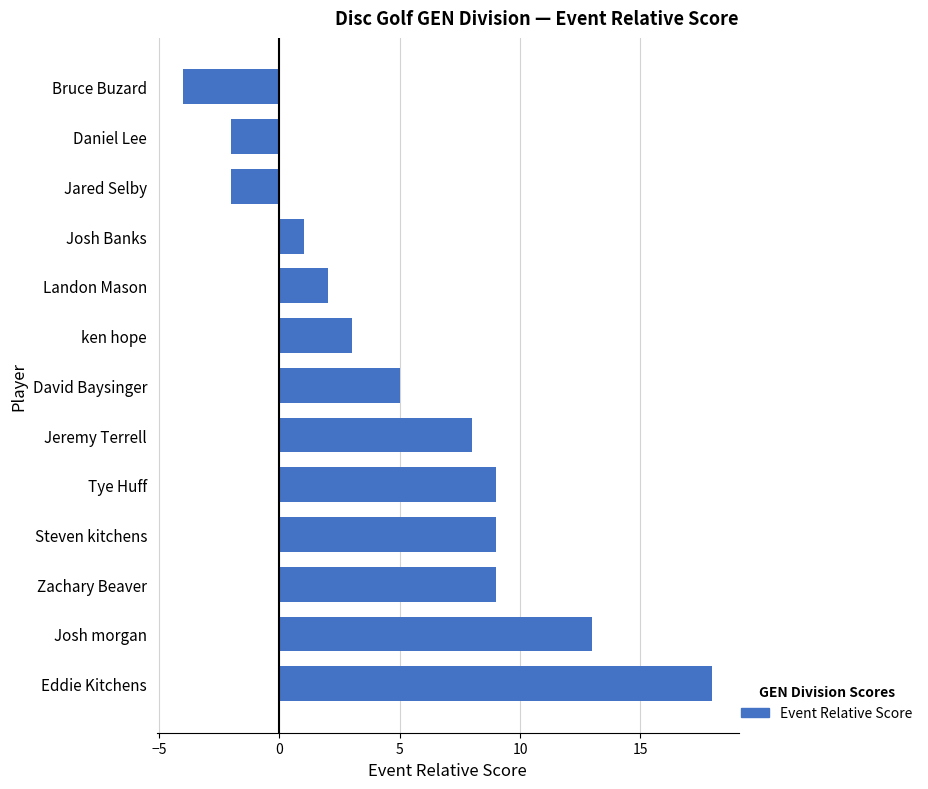

What position from the bottom is Tye Huff?

5